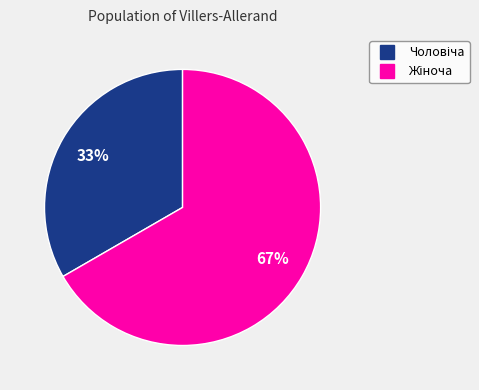

Is there a majority slice in this chart?

Yes